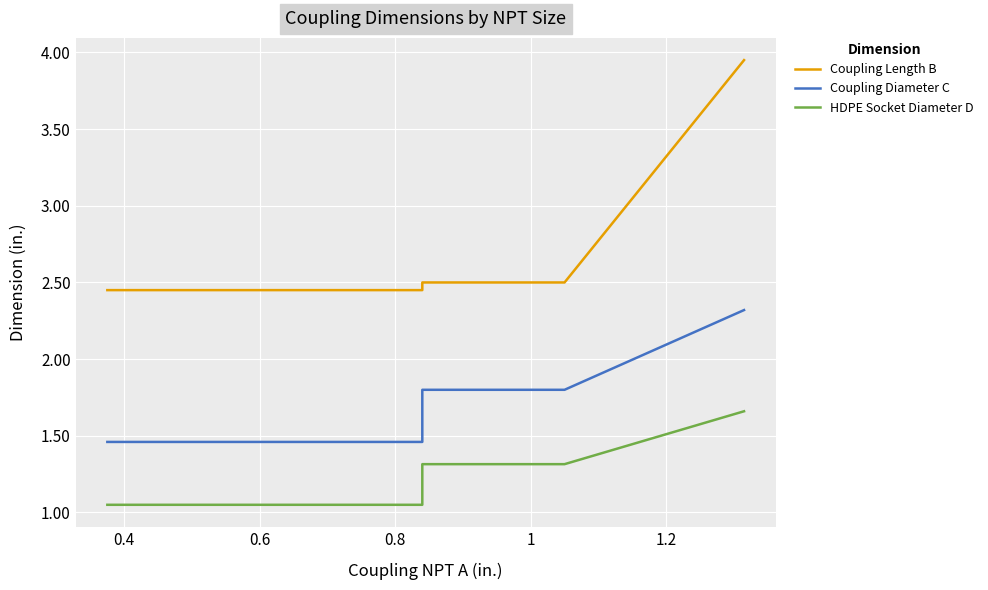

What is the spread (max minus min) of values at 0.4?

1.4